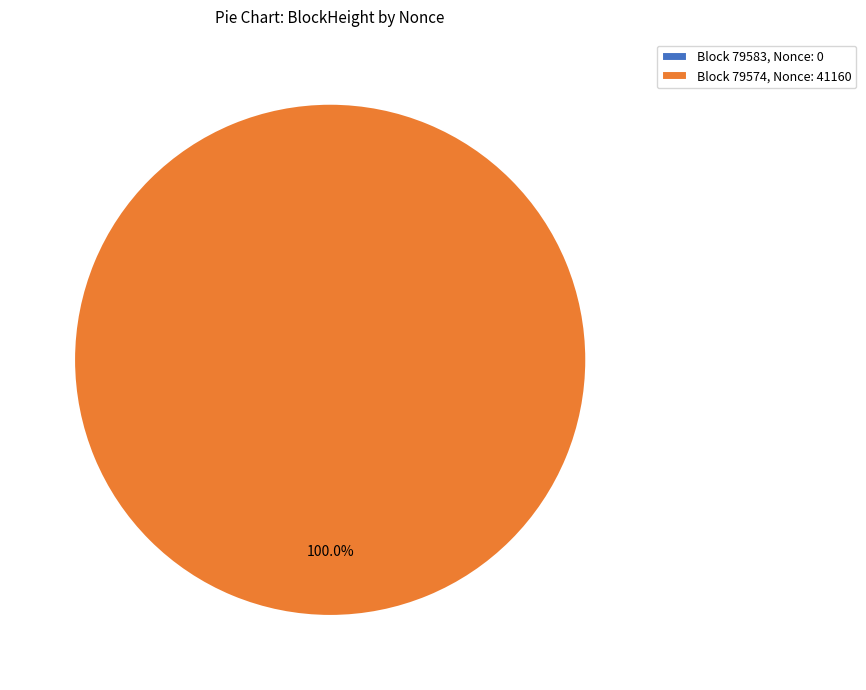

What is the smallest slice in the pie chart?

79583